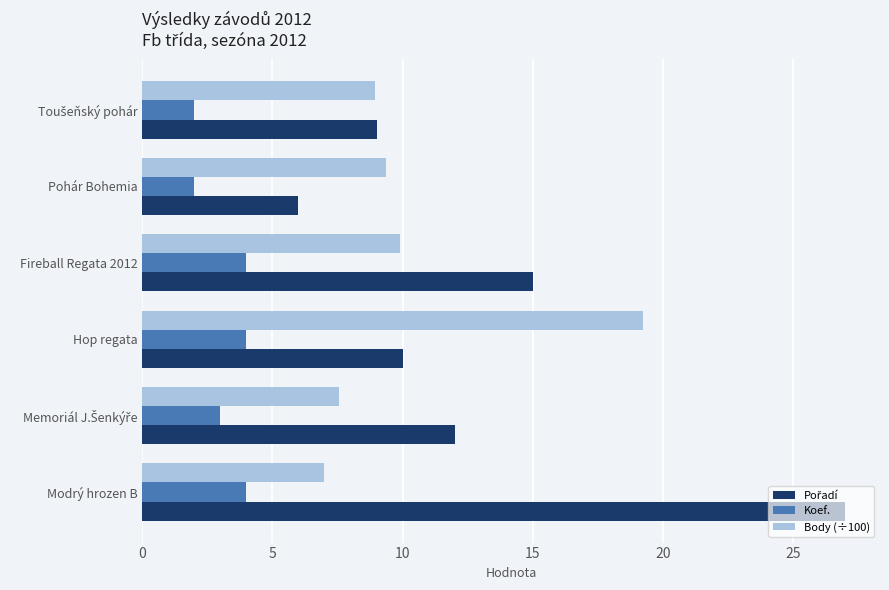

Read the Koef. value at Pohár Bohemia.

2.0